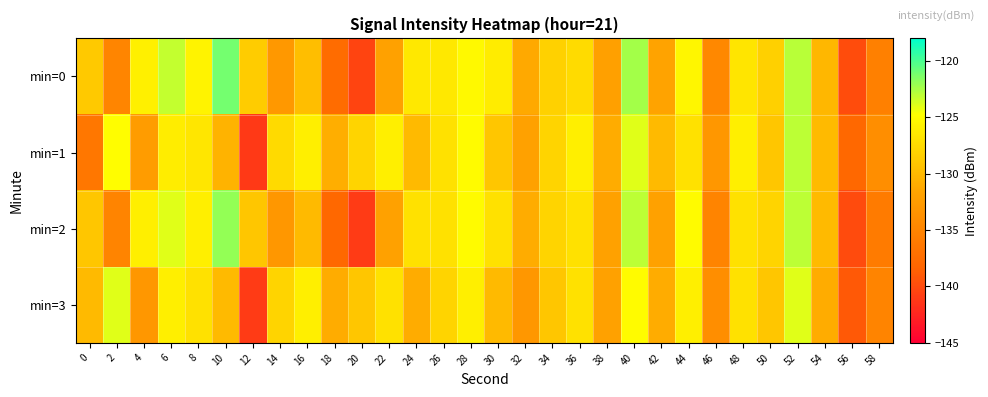

What is the total value across all series at 40?

-494.4